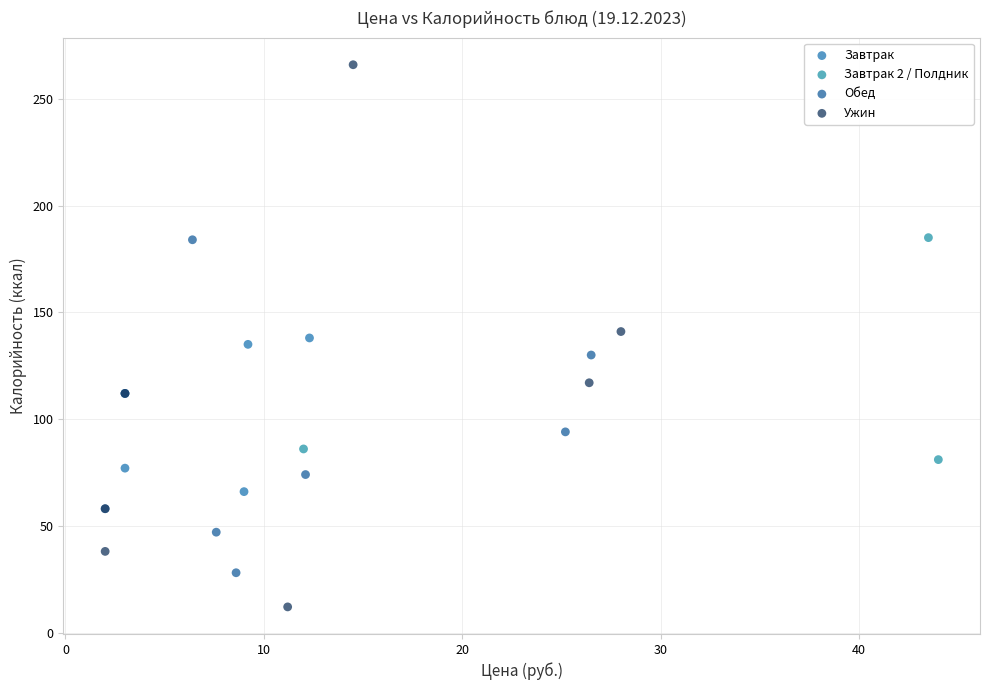

Which series has the largest Y range (max minus min)?

Ужин